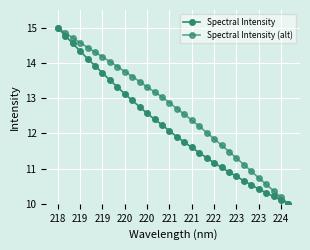

What is the value of the Spectral Intensity point at the 21st from the left?

11.3